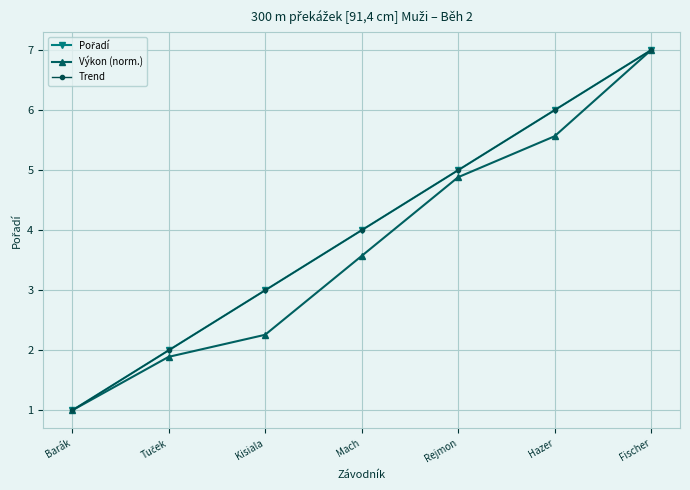

True or false: Pořadí and Výkon (norm.) cross at least once.

False